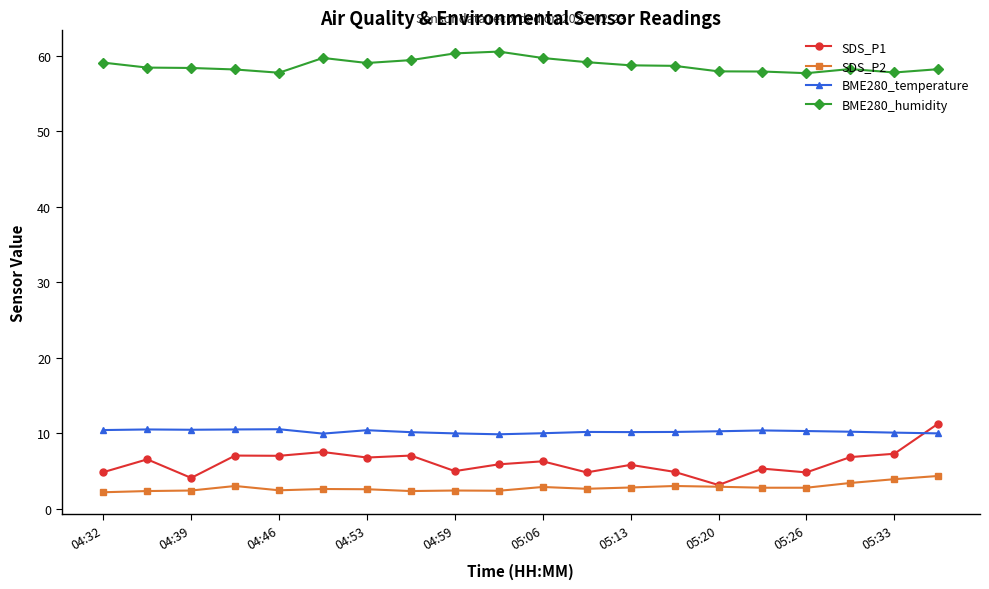

True or false: SDS_P2 and BME280_humidity cross at least once.

False